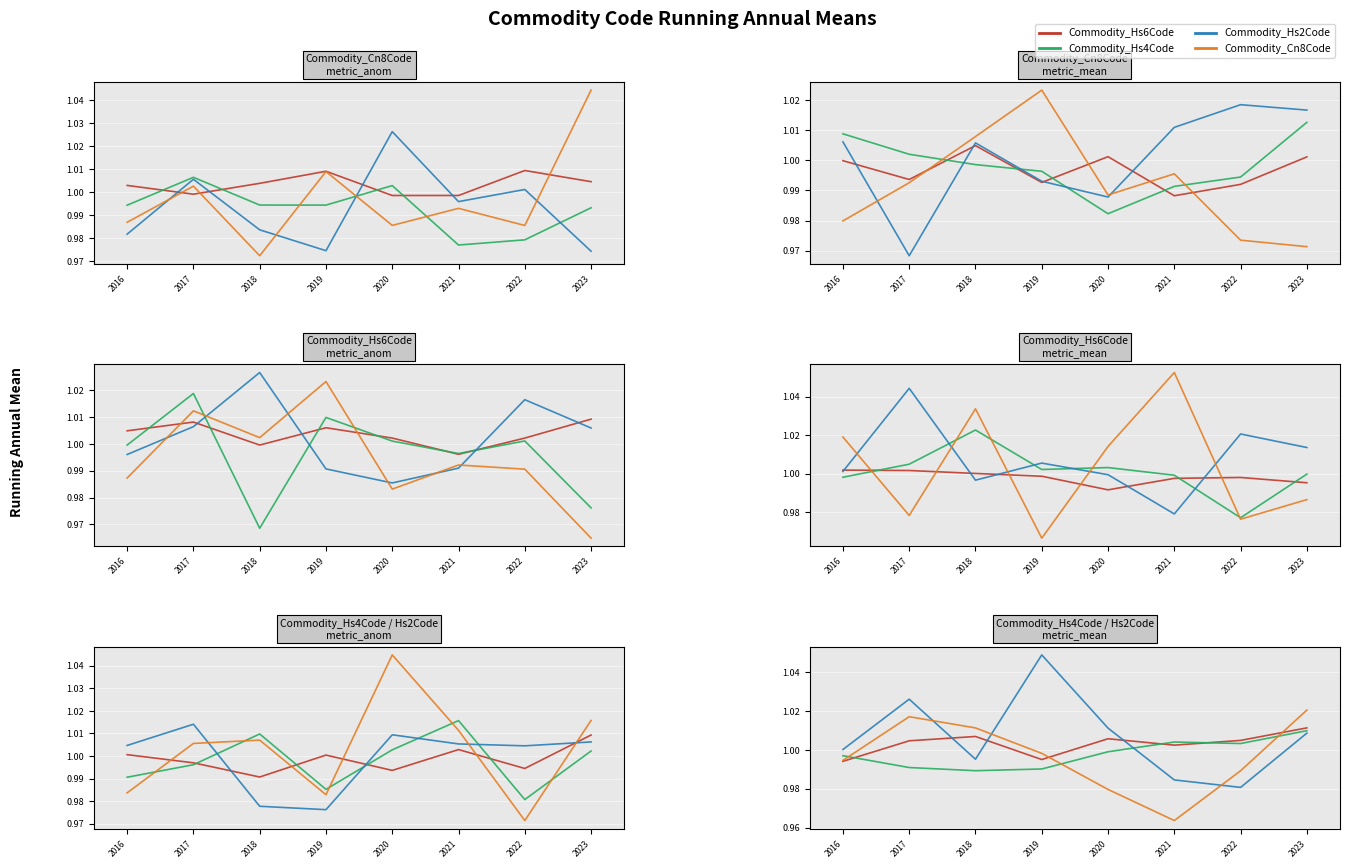

Which has a higher value, 2022 or 2017?

2022